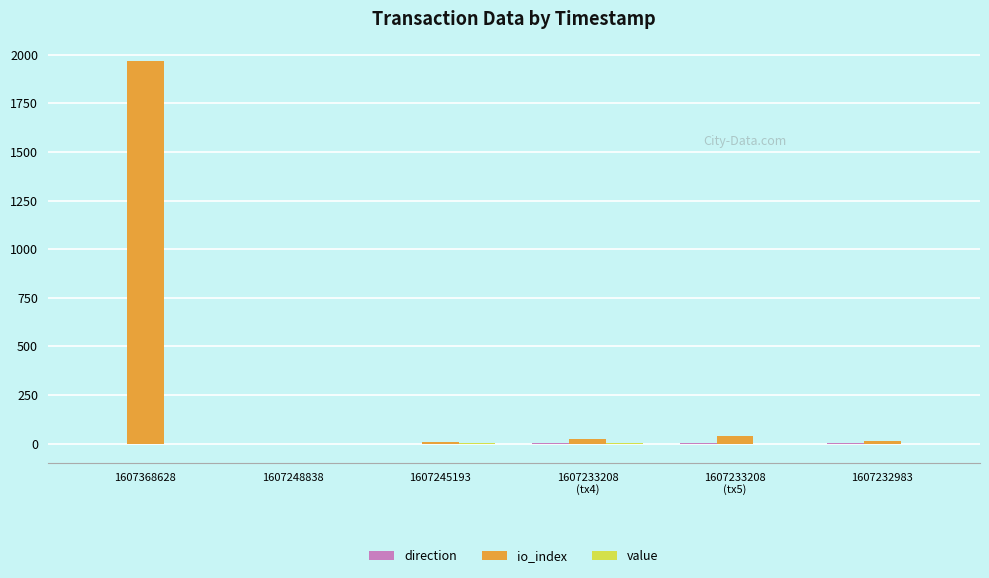

Which series has the largest total across all categories?

io_index